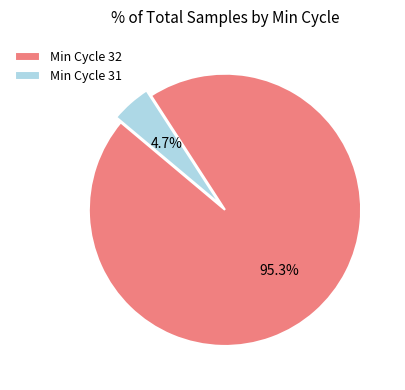

Does Min Cycle 32 represent more than half of the total?

Yes